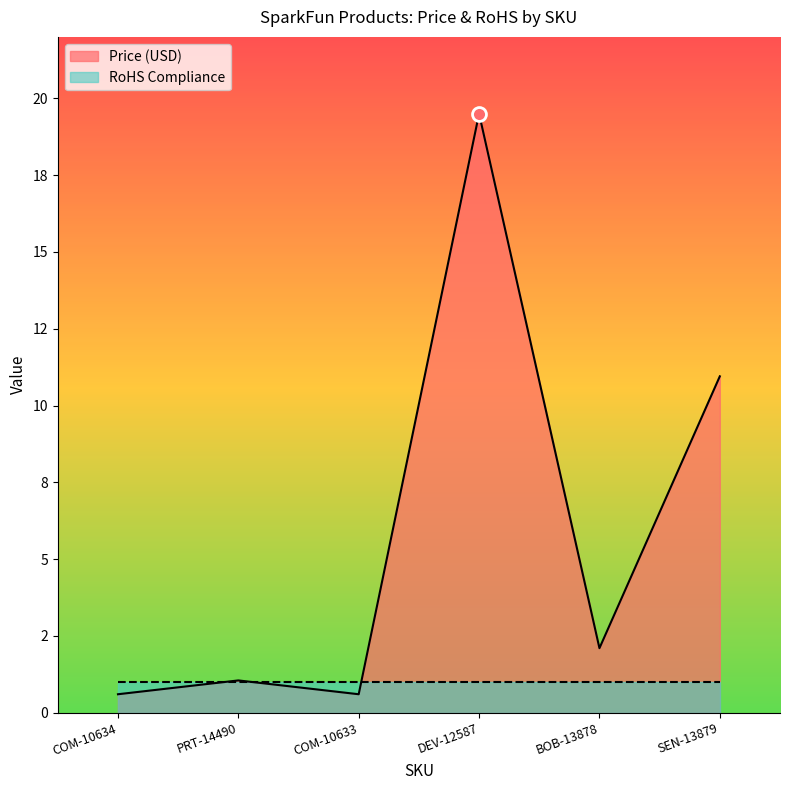

Reading left to right, what are all the values shown in this chart?

COM-10634=0.6	PRT-14490=1.1	COM-10633=0.6	DEV-12587=19.5	BOB-13878=2.1	SEN-13879=10.9